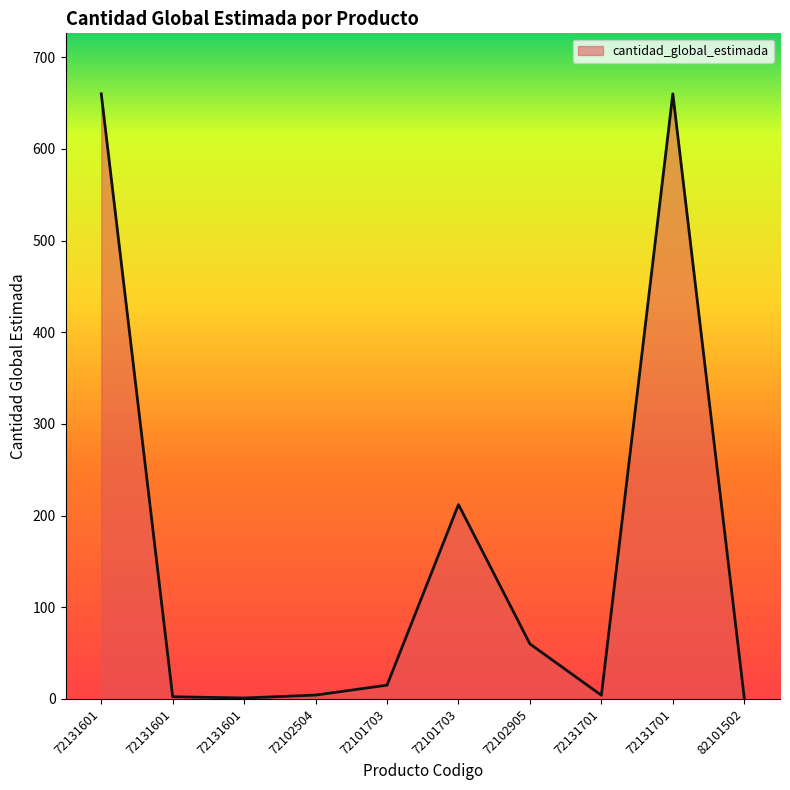

How many lines are shown in the chart?

1